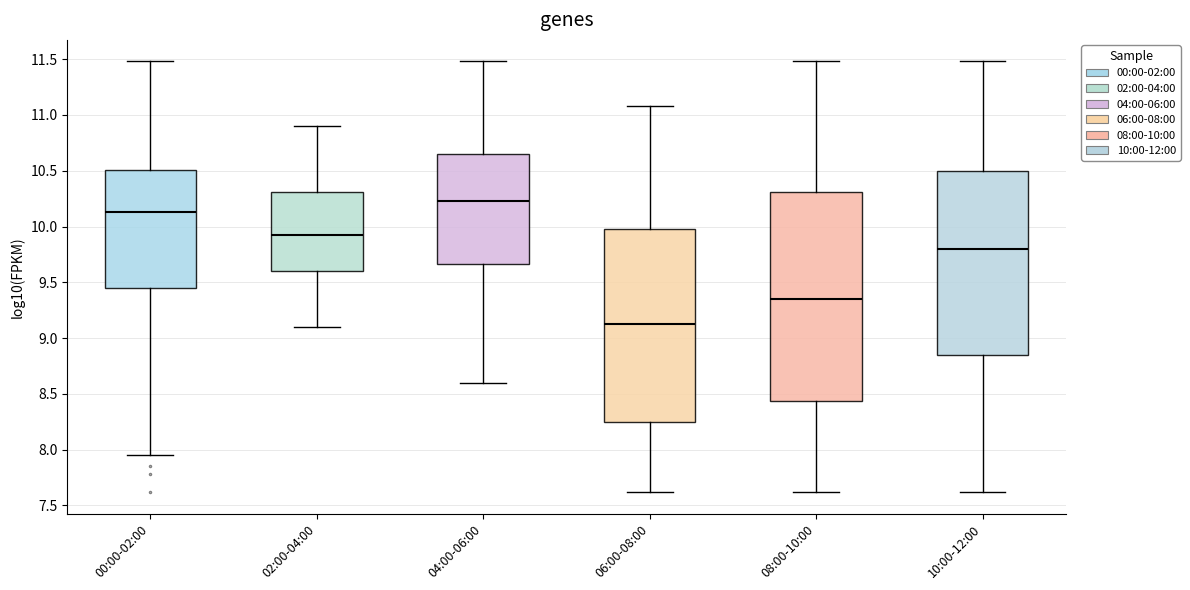

Comparing the boxes themselves (not the whiskers), which one is the tallest?

08:00-10:00